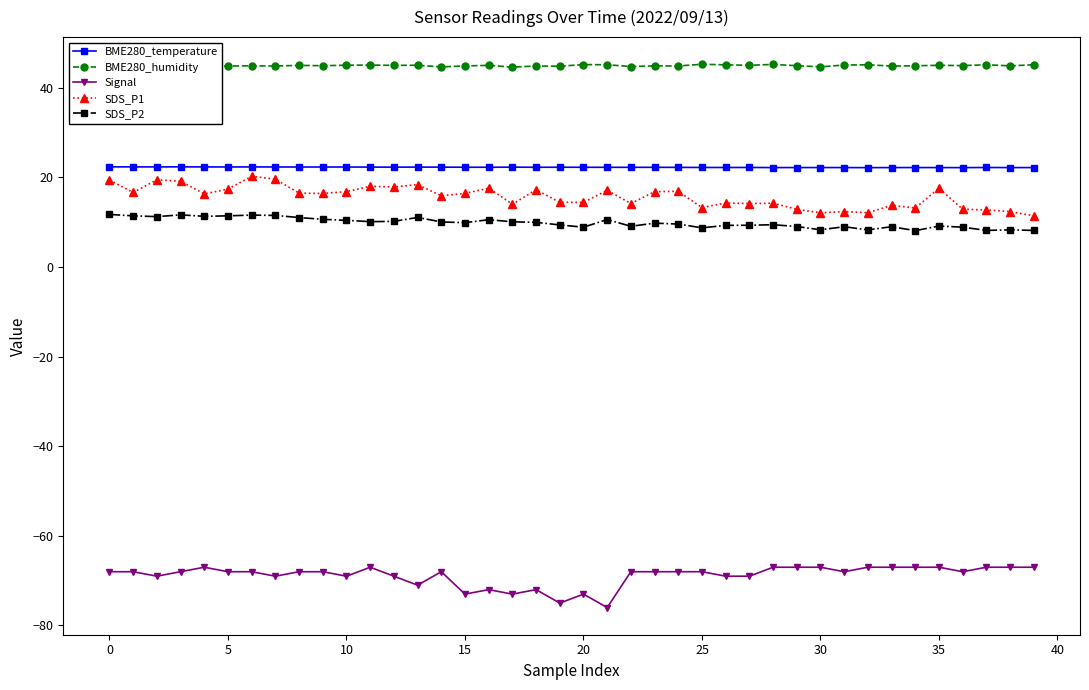

What is the label of the 34th point from the left?

33